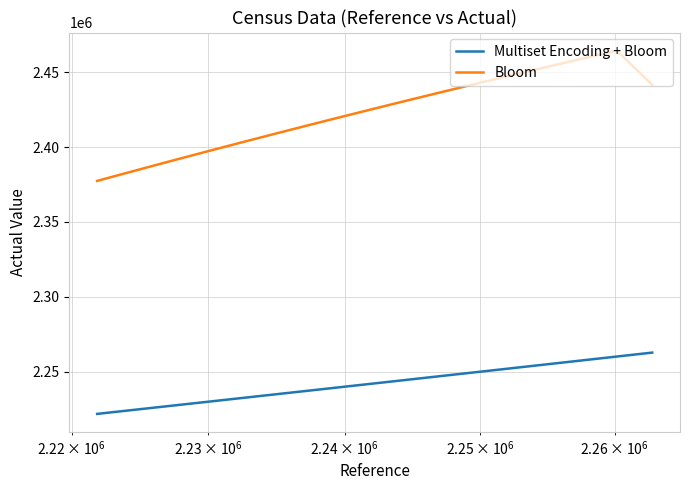

Does the chart have visible grid lines?

Yes